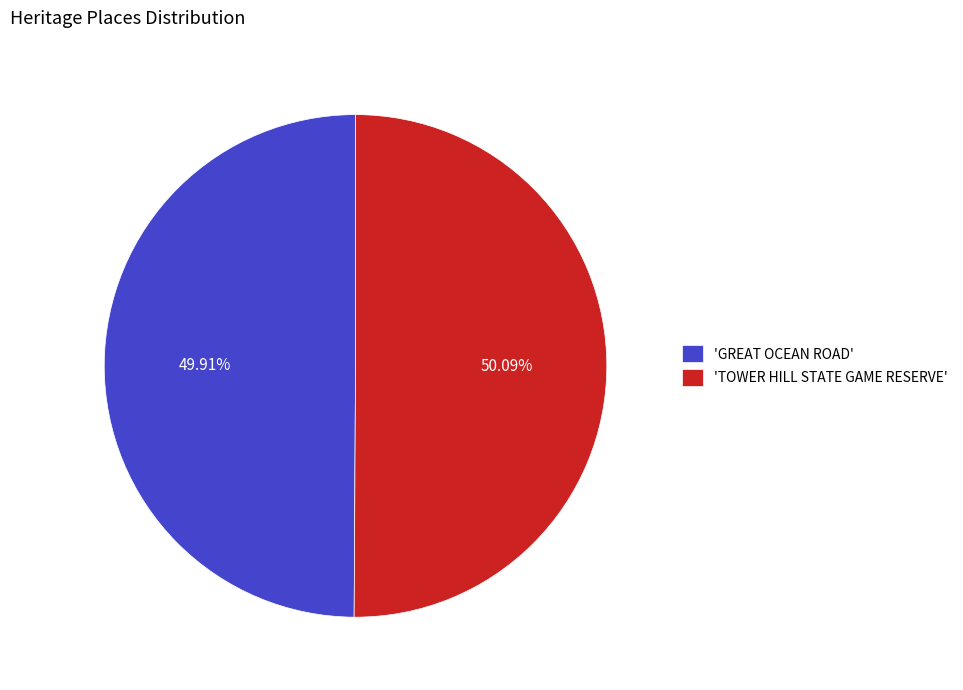

Combined, do 'GREAT OCEAN ROAD' and 'TOWER HILL STATE GAME RESERVE' account for over 50%?

Yes